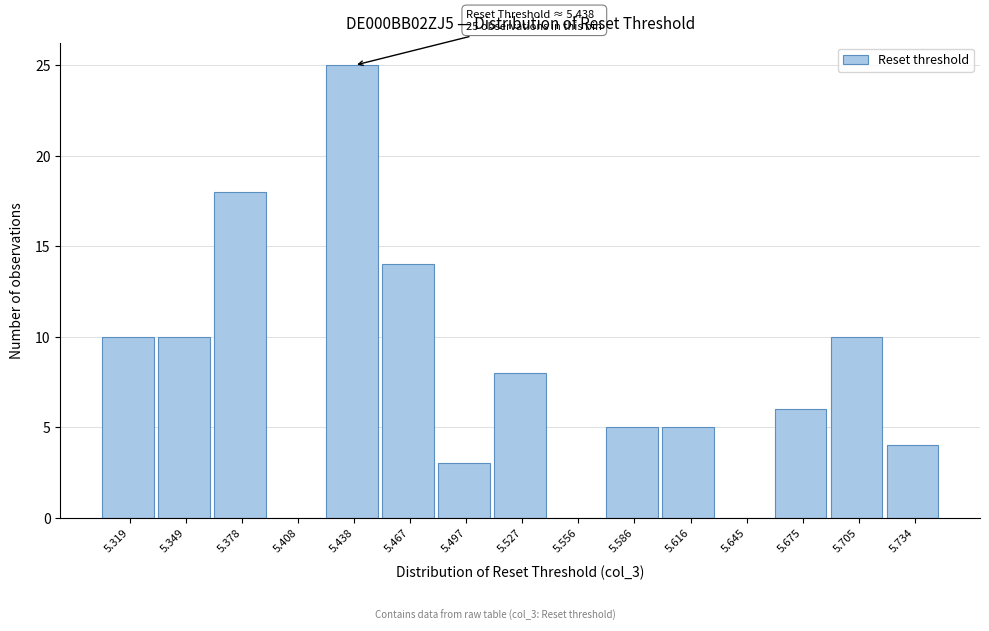

Reading left to right, transcribe all the data shown in this chart.

5.319=10	5.349=10	5.378=18	5.408=0	5.438=25	5.467=14	5.497=3	5.527=8	5.556=0	5.586=5	5.616=5	5.645=0	5.675=6	5.705=10	5.734=4